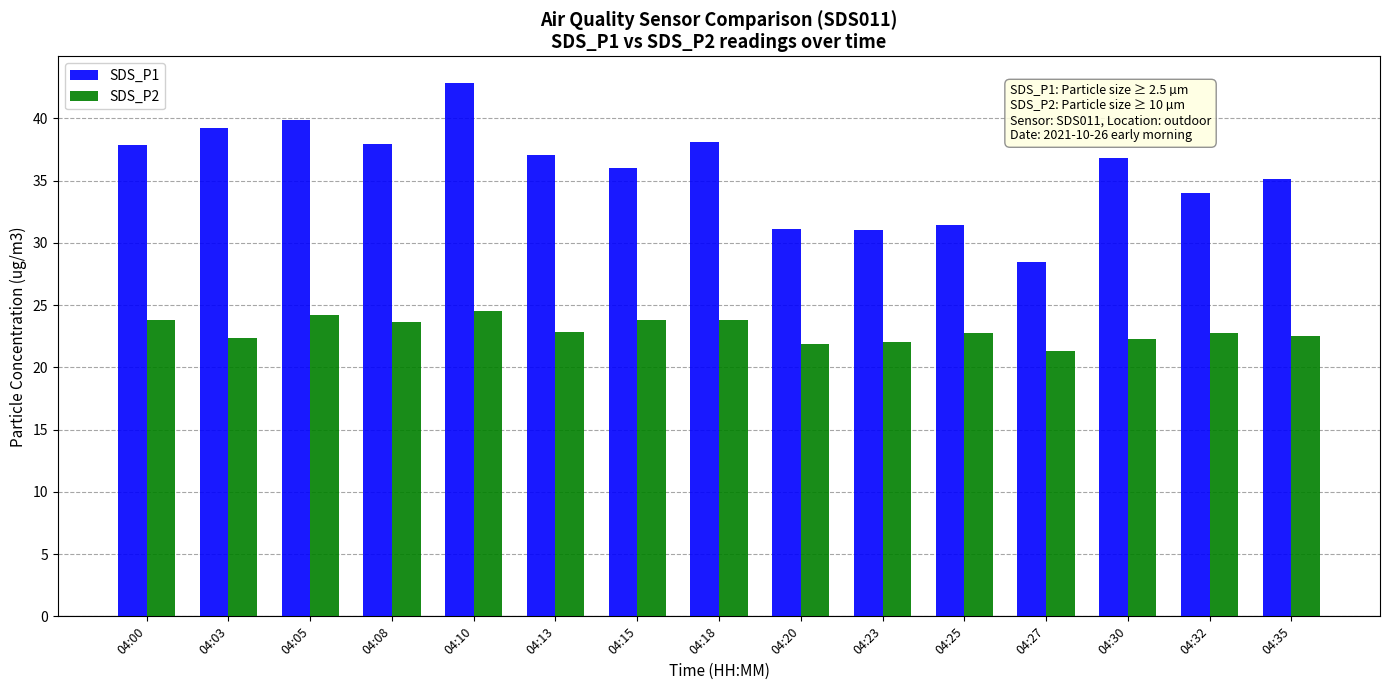

Which category has the highest value across all series?

04:10